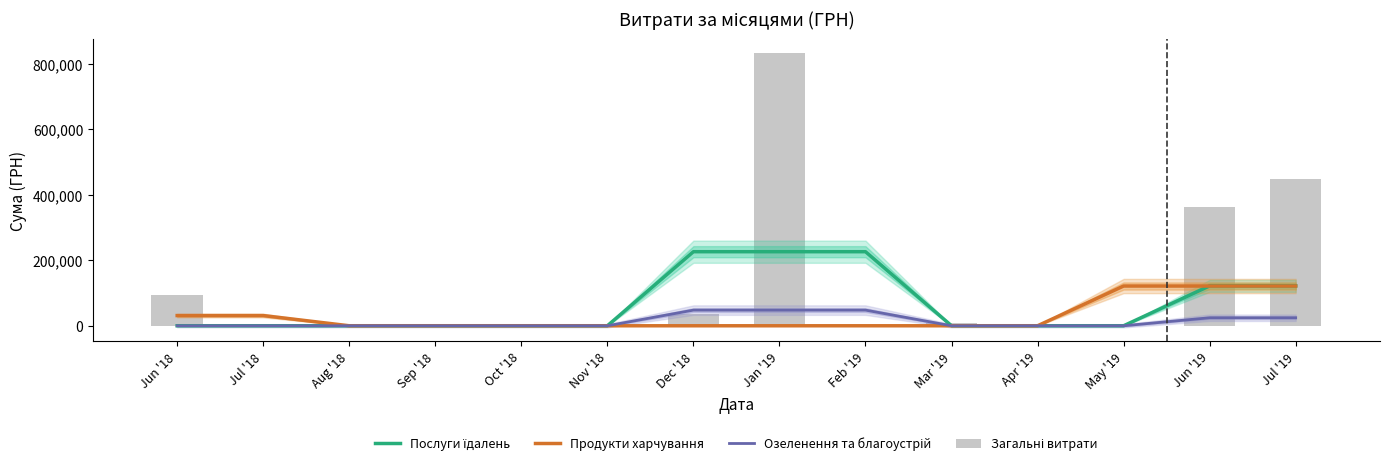

Which series has the widest spread of values?

Загальні витрати